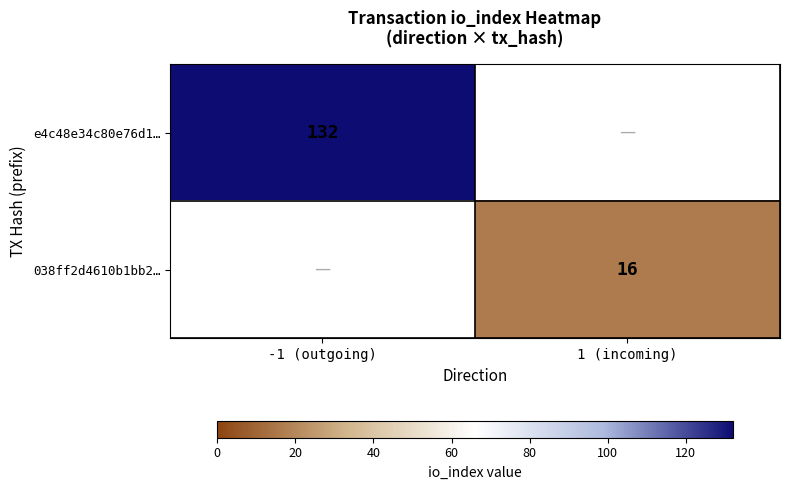

The 038ff2d4610b1bb2… series shows 16 at 1 (incoming). True or false?

True